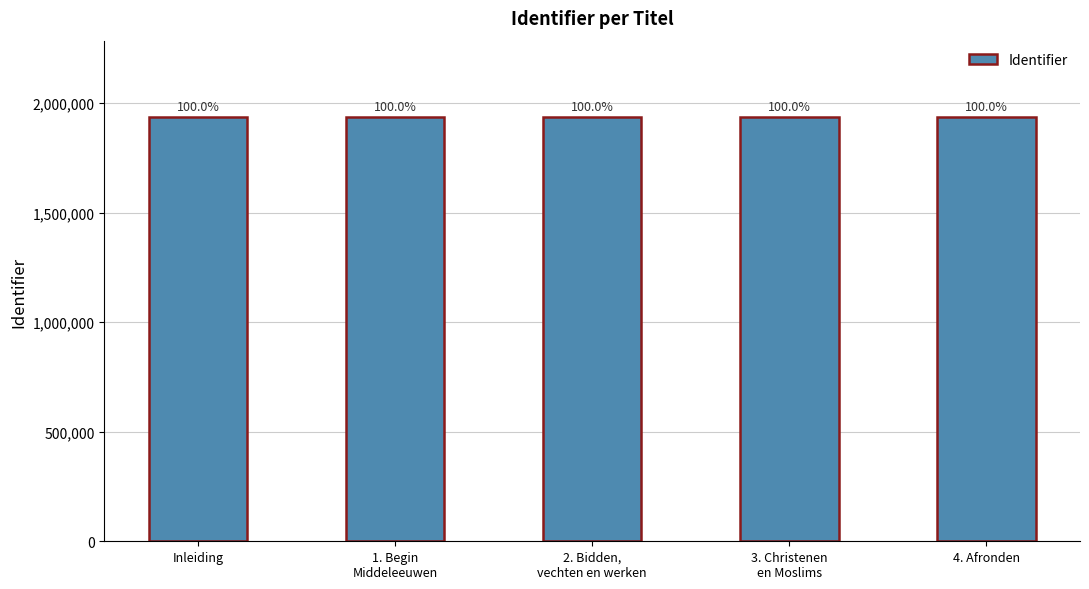

Rank the categories by value from lowest to highest.

Inleiding, 1. Begin
Middeleeuwen, 2. Bidden,
vechten en werken, 3. Christenen
en Moslims, 4. Afronden